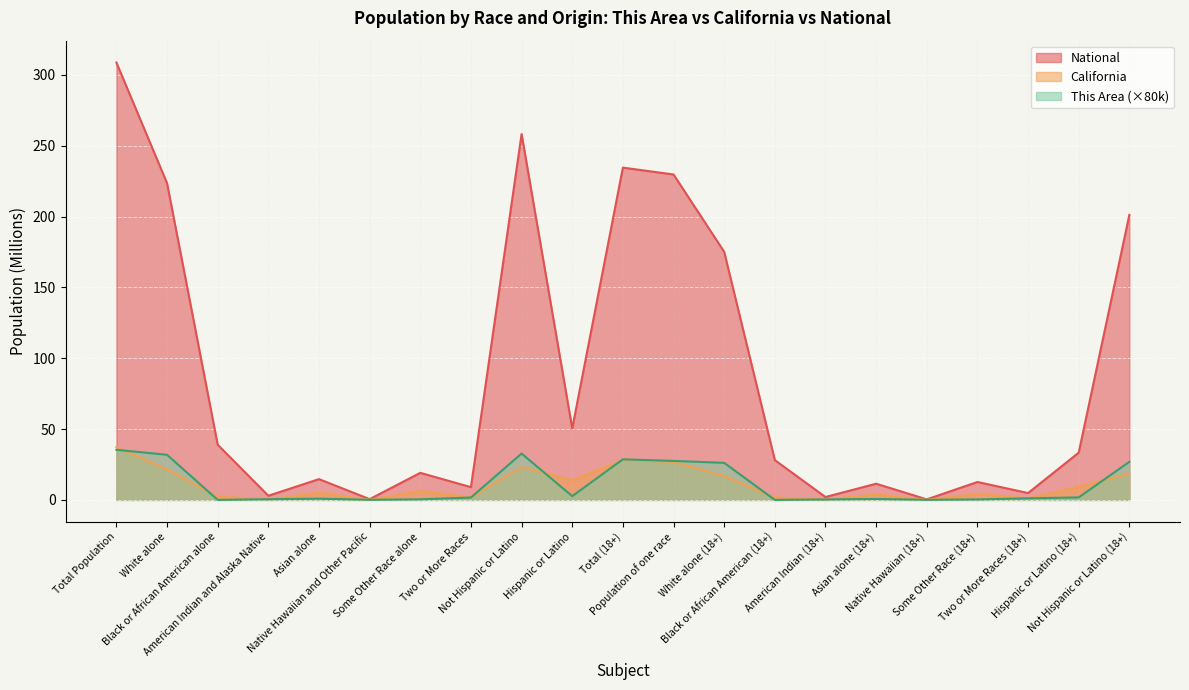

Reading left to right, transcribe all the data shown in this chart.

This Area: Total Population=35.4	White alone=31.8	Black or African American alone=0.0	American Indian and Alaska Native=0.5	Asian alone=0.9	Native Hawaiian and Other Pacific=0.1	Some Other Race alone=0.4	Two or More Races=1.7	Not Hispanic or Latino=32.7	Hispanic or Latino=2.6	Total (18+)=28.6	Population of one race=27.5	White alone (18+)=26.2	Black or African American (18+)=0.0	American Indian (18+)=0.3	Asian alone (18+)=0.6	Native Hawaiian (18+)=0.1	Some Other Race (18+)=0.3	Two or More Races (18+)=1.1	Hispanic or Latino (18+)=1.8	Not Hispanic or Latino (18+)=26.9
California: Total Population=37.3	White alone=21.5	Black or African American alone=2.3	American Indian and Alaska Native=0.4	Asian alone=4.9	Native Hawaiian and Other Pacific=0.1	Some Other Race alone=6.3	Two or More Races=1.8	Not Hispanic or Latino=23.2	Hispanic or Latino=14.0	Total (18+)=28.0	Population of one race=26.9	White alone (18+)=16.8	Black or African American (18+)=1.7	American Indian (18+)=0.3	Asian alone (18+)=3.9	Native Hawaiian (18+)=0.1	Some Other Race (18+)=4.2	Two or More Races (18+)=1.0	Hispanic or Latino (18+)=9.3	Not Hispanic or Latino (18+)=18.7
National: Total Population=308.7	White alone=223.6	Black or African American alone=38.9	American Indian and Alaska Native=2.9	Asian alone=14.7	Native Hawaiian and Other Pacific=0.5	Some Other Race alone=19.1	Two or More Races=9.0	Not Hispanic or Latino=258.3	Hispanic or Latino=50.5	Total (18+)=234.6	Population of one race=229.7	White alone (18+)=175.1	Black or African American (18+)=28.1	American Indian (18+)=2.0	Asian alone (18+)=11.4	Native Hawaiian (18+)=0.4	Some Other Race (18+)=12.7	Two or More Races (18+)=4.8	Hispanic or Latino (18+)=33.3	Not Hispanic or Latino (18+)=201.2